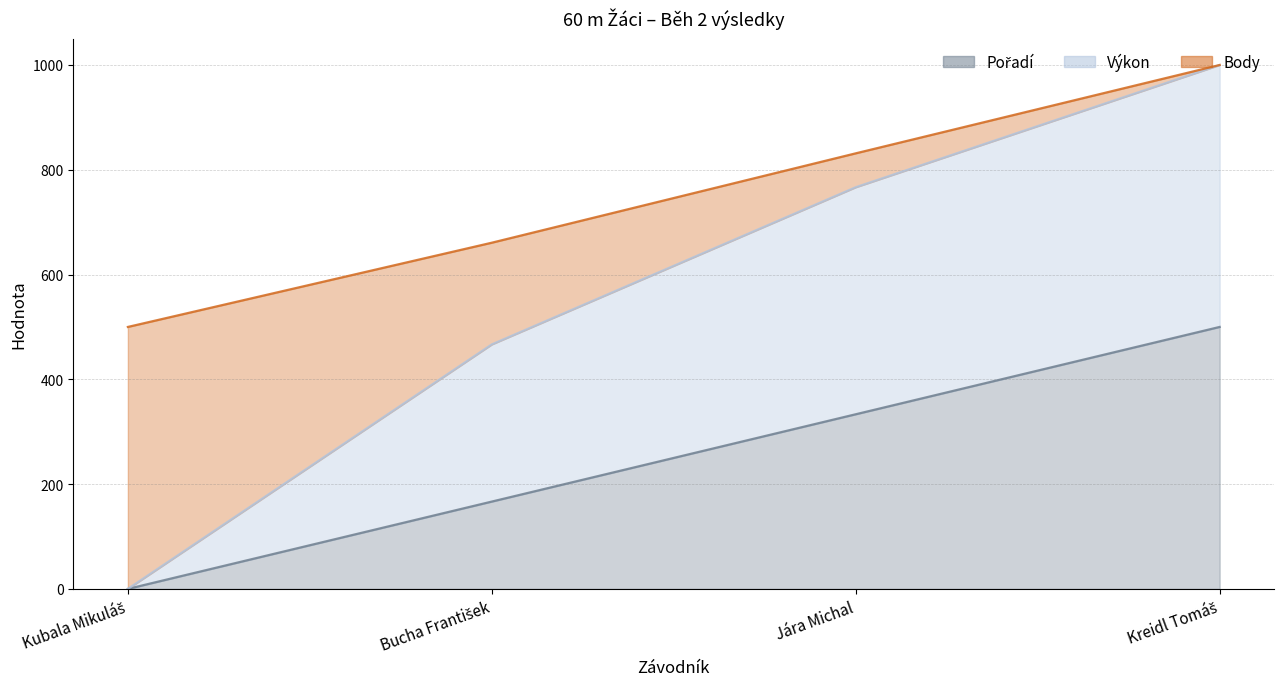

What is the total value across all series at Jára Michal?

831.4